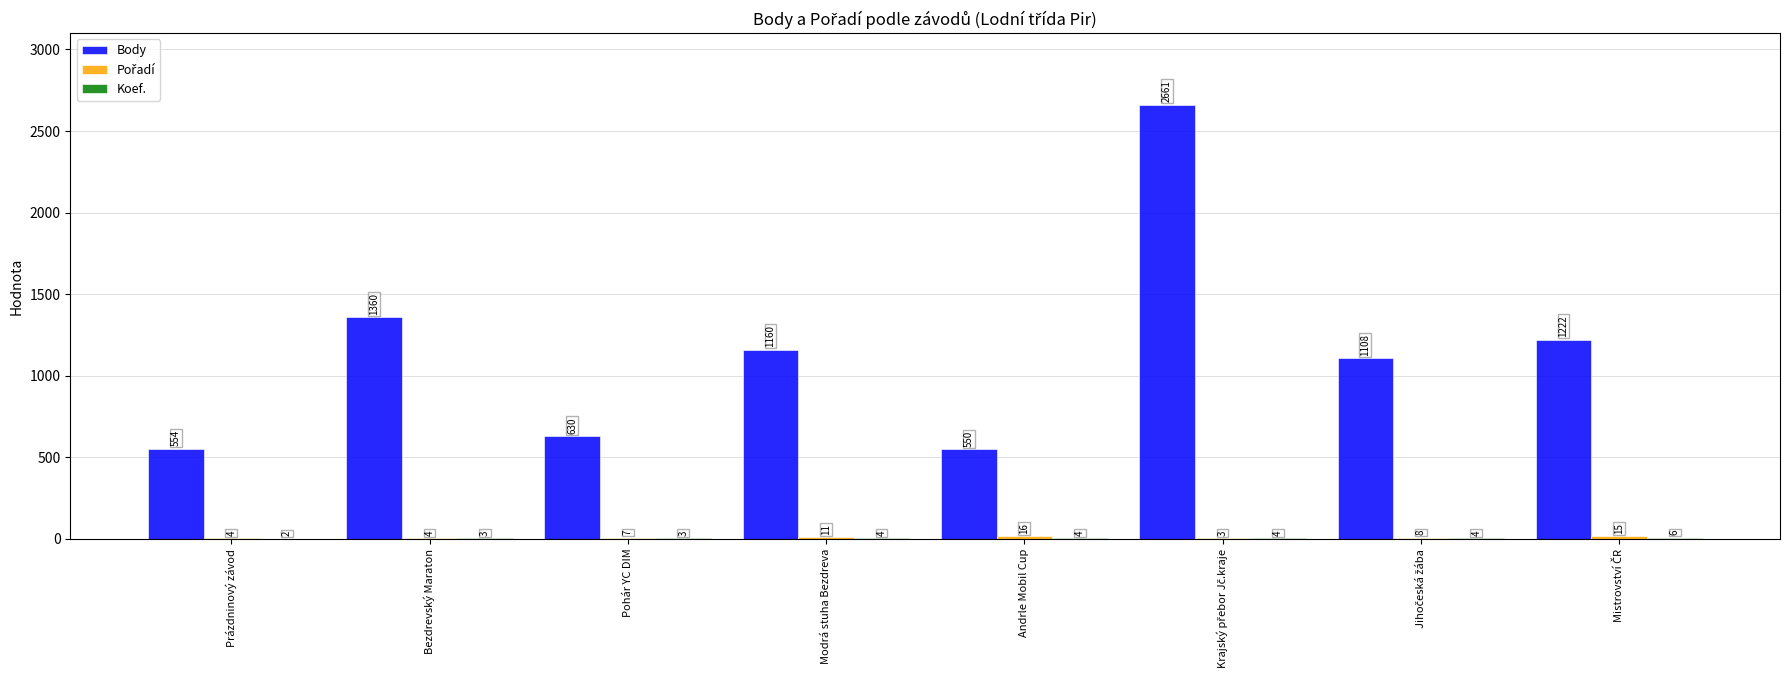

Between Bezdrevský Maraton and Andrle Mobil Cup, which series saw the biggest shift?

Body